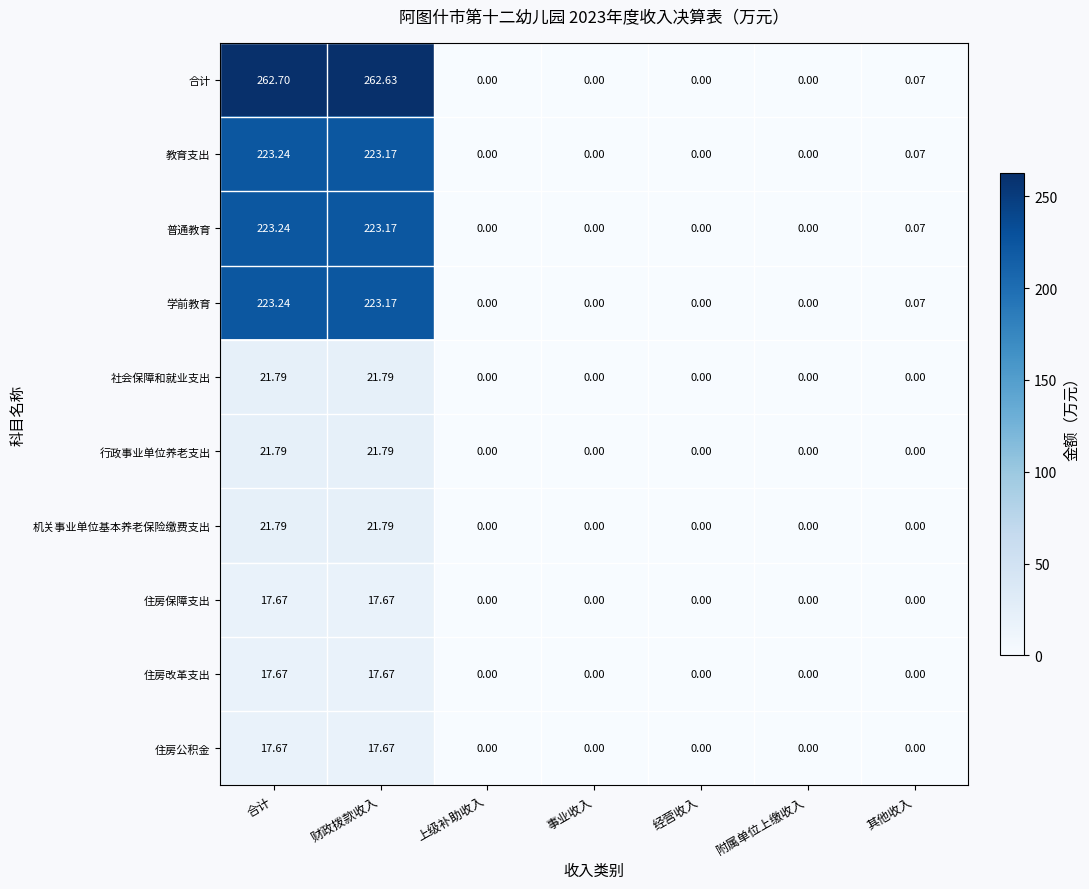

At which category is the sum across all series the highest?

合计